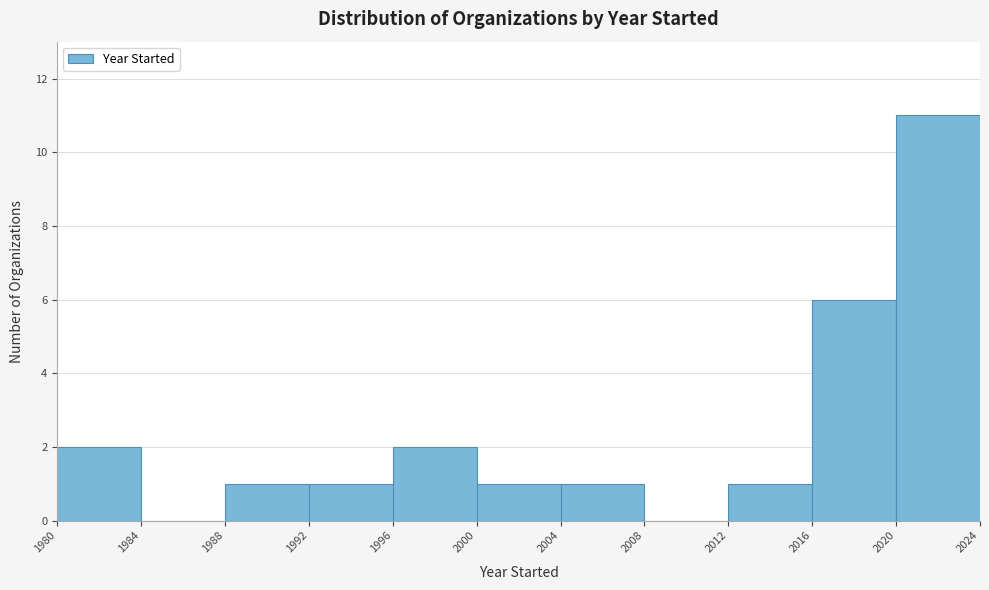

What is the height of the bar covering 2000 to 2004 on the x-axis? The values are not printed on the chart, so give them approximately, as read against the axis.

1